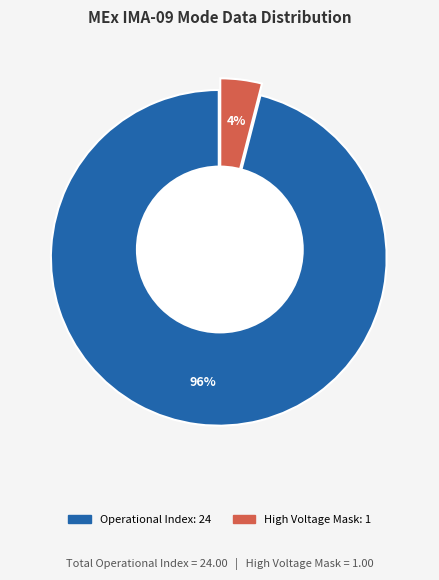

Is it true that Polar Angle Sum Mode is 6% of the pie?

False